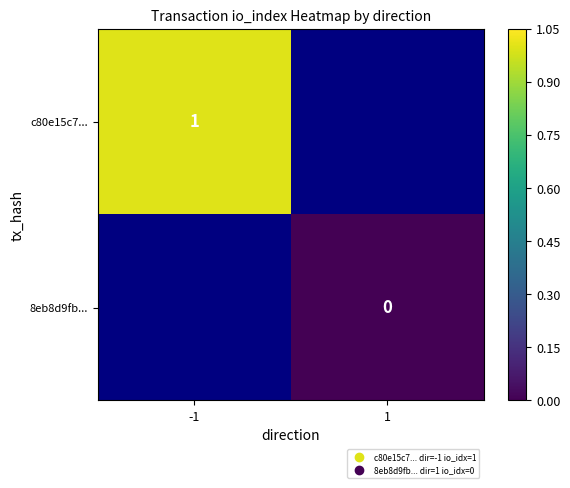

At which label does c80e15c7... reach its peak?

-1